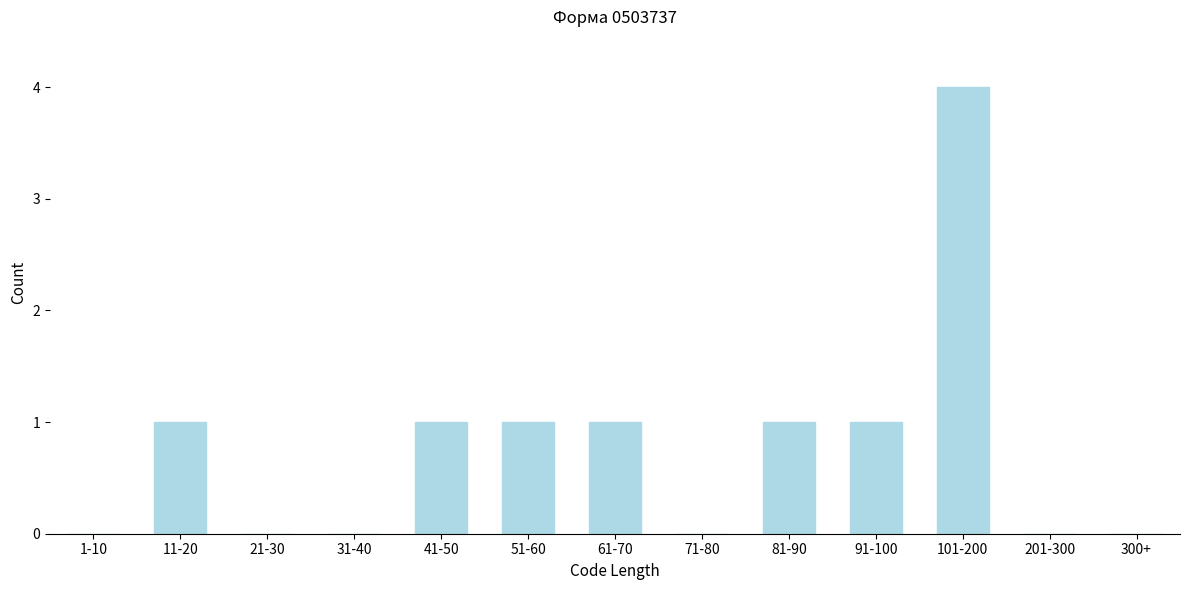

Reading right to left, transcribe all the data shown in this chart.

300+=0	201-300=0	101-200=4	91-100=1	81-90=1	71-80=0	61-70=1	51-60=1	41-50=1	31-40=0	21-30=0	11-20=1	1-10=0